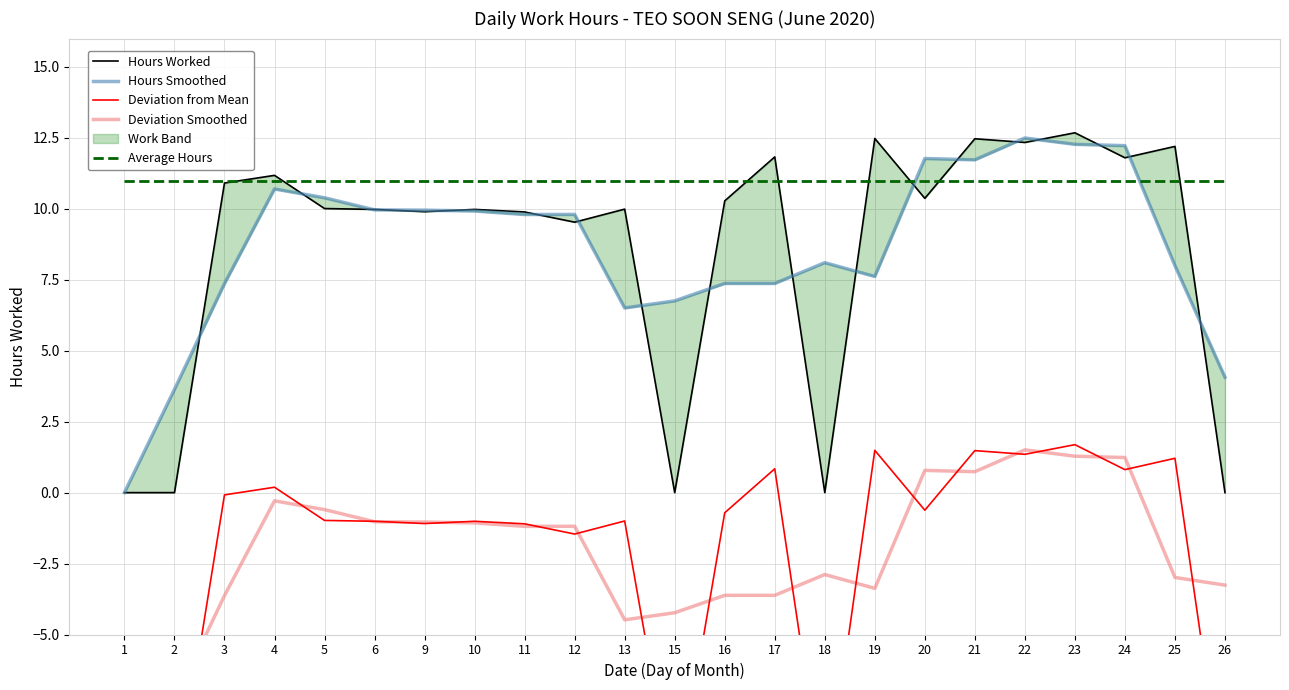

True or false: Deviation from Mean has a value of -11.0 at 15.

True